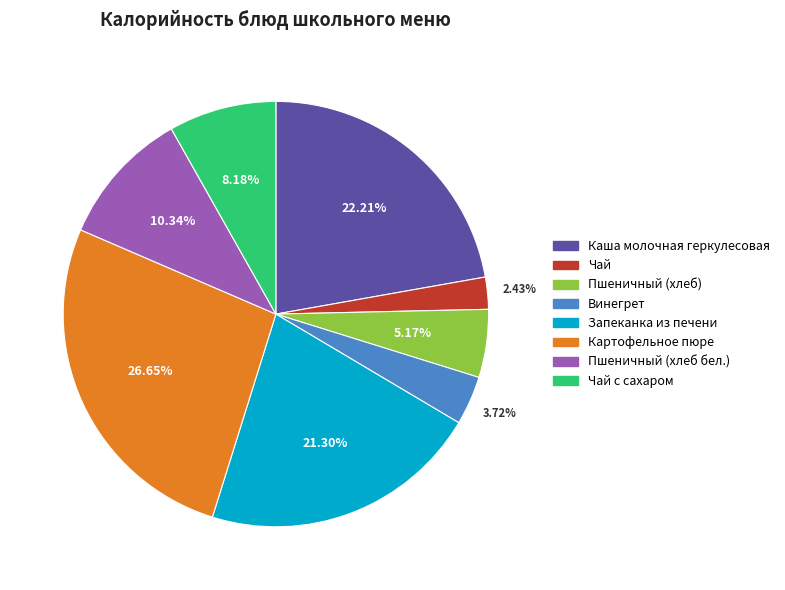

To the nearest percent, what percentage of the pie is Чай?

2%